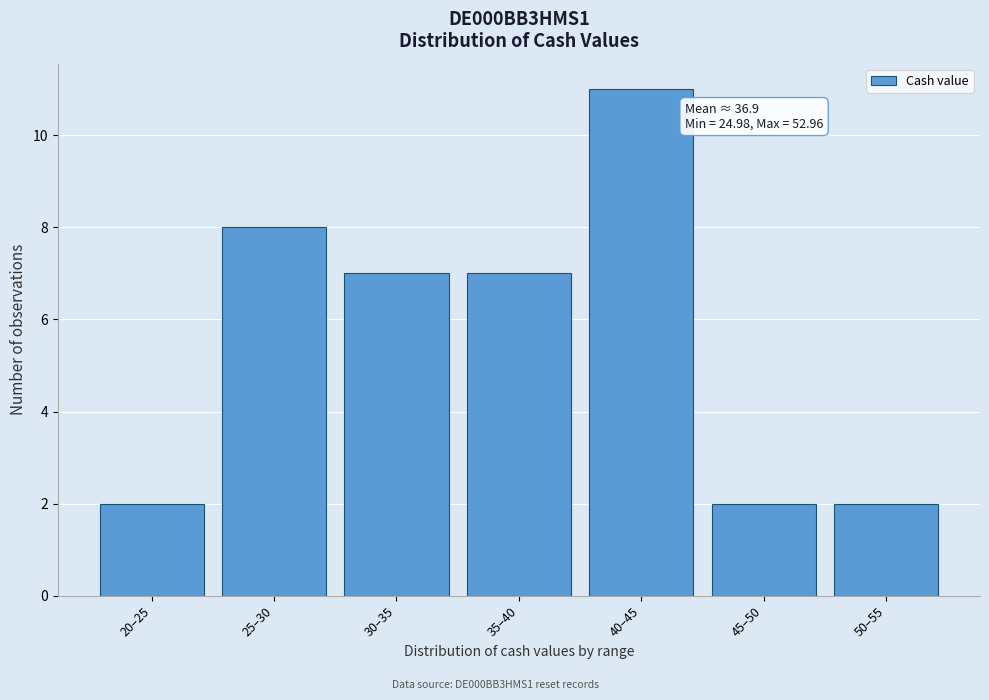

Reading right to left, list all the values displayed in this chart.

50–55=2	45–50=2	40–45=11	35–40=7	30–35=7	25–30=8	20–25=2